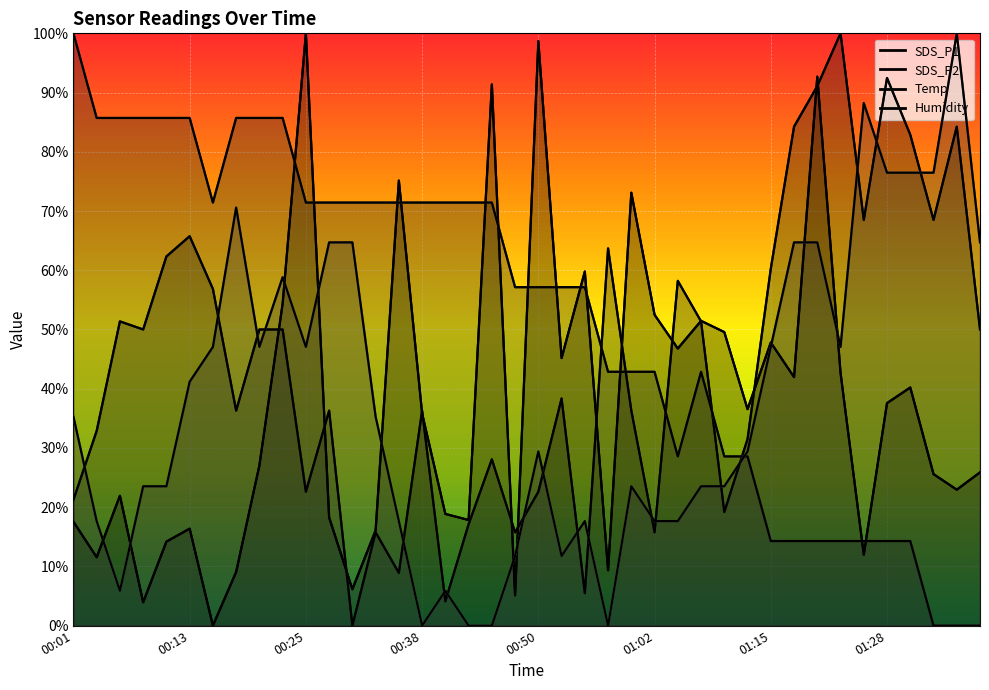

Between 00:18 and 00:28, which series saw the biggest shift?

Temp